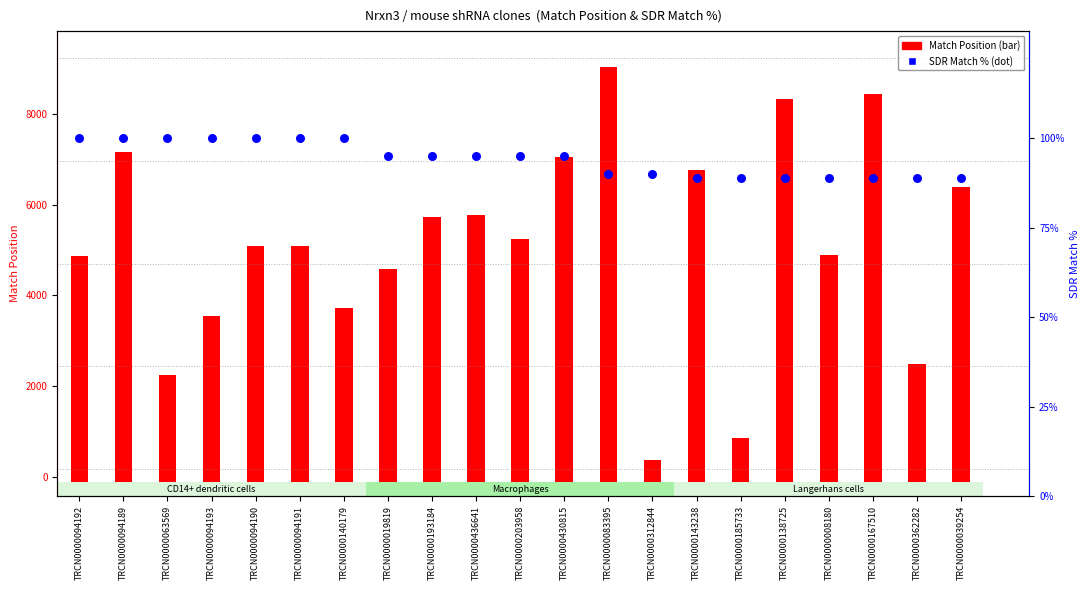

Which series has the largest total across all categories?

Match Position